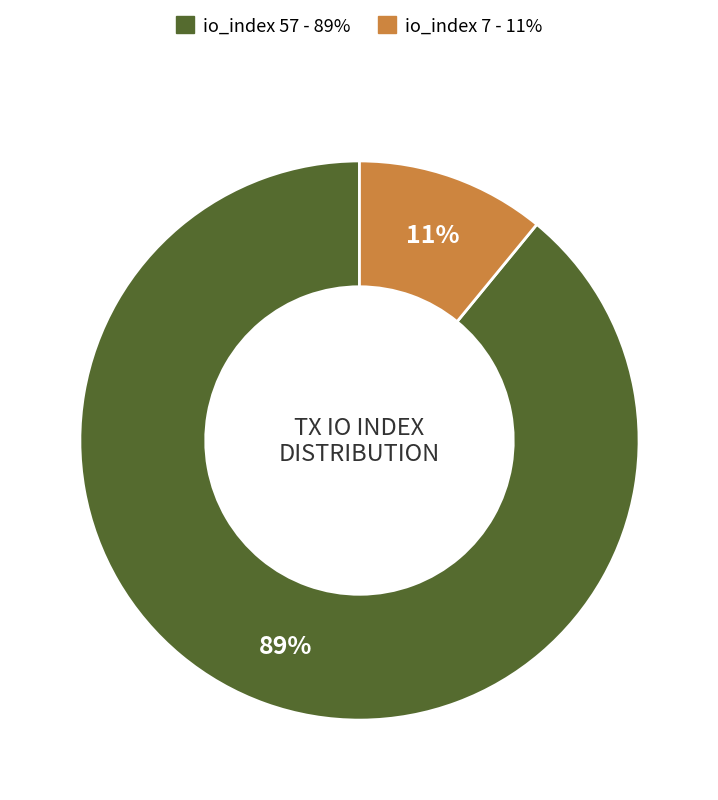

To the nearest percent, what is the average slice percentage?

50%